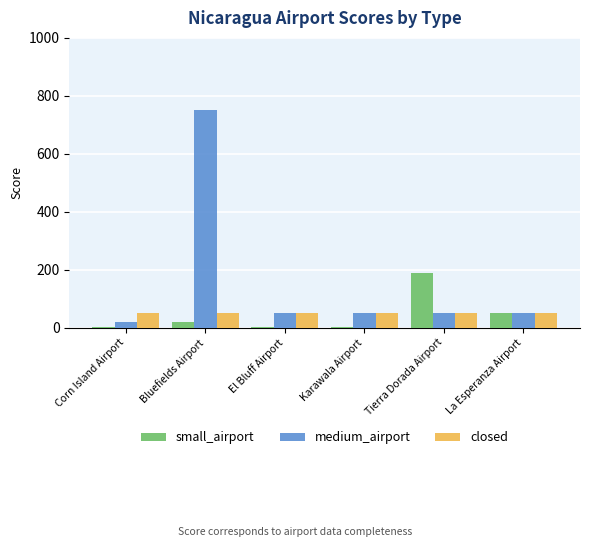

Which category has the highest value in the small_airport series?

Tierra Dorada Airport